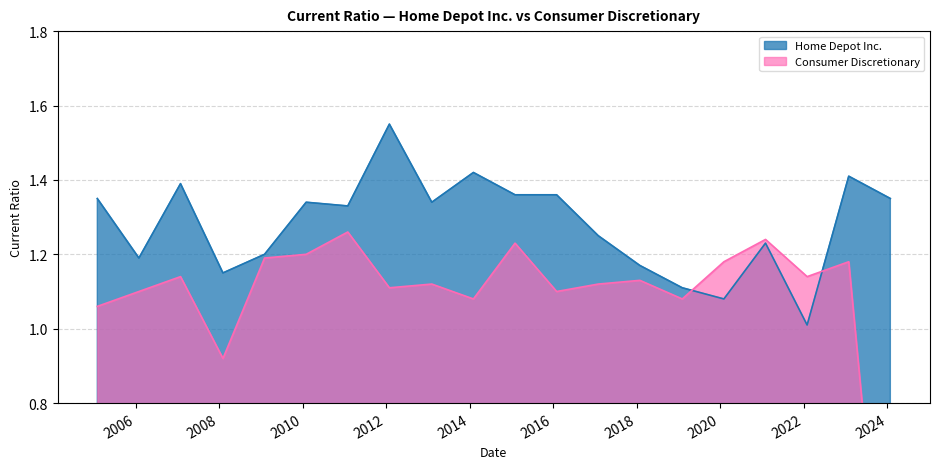

At which category is the sum across all series the highest?

2012-01-29